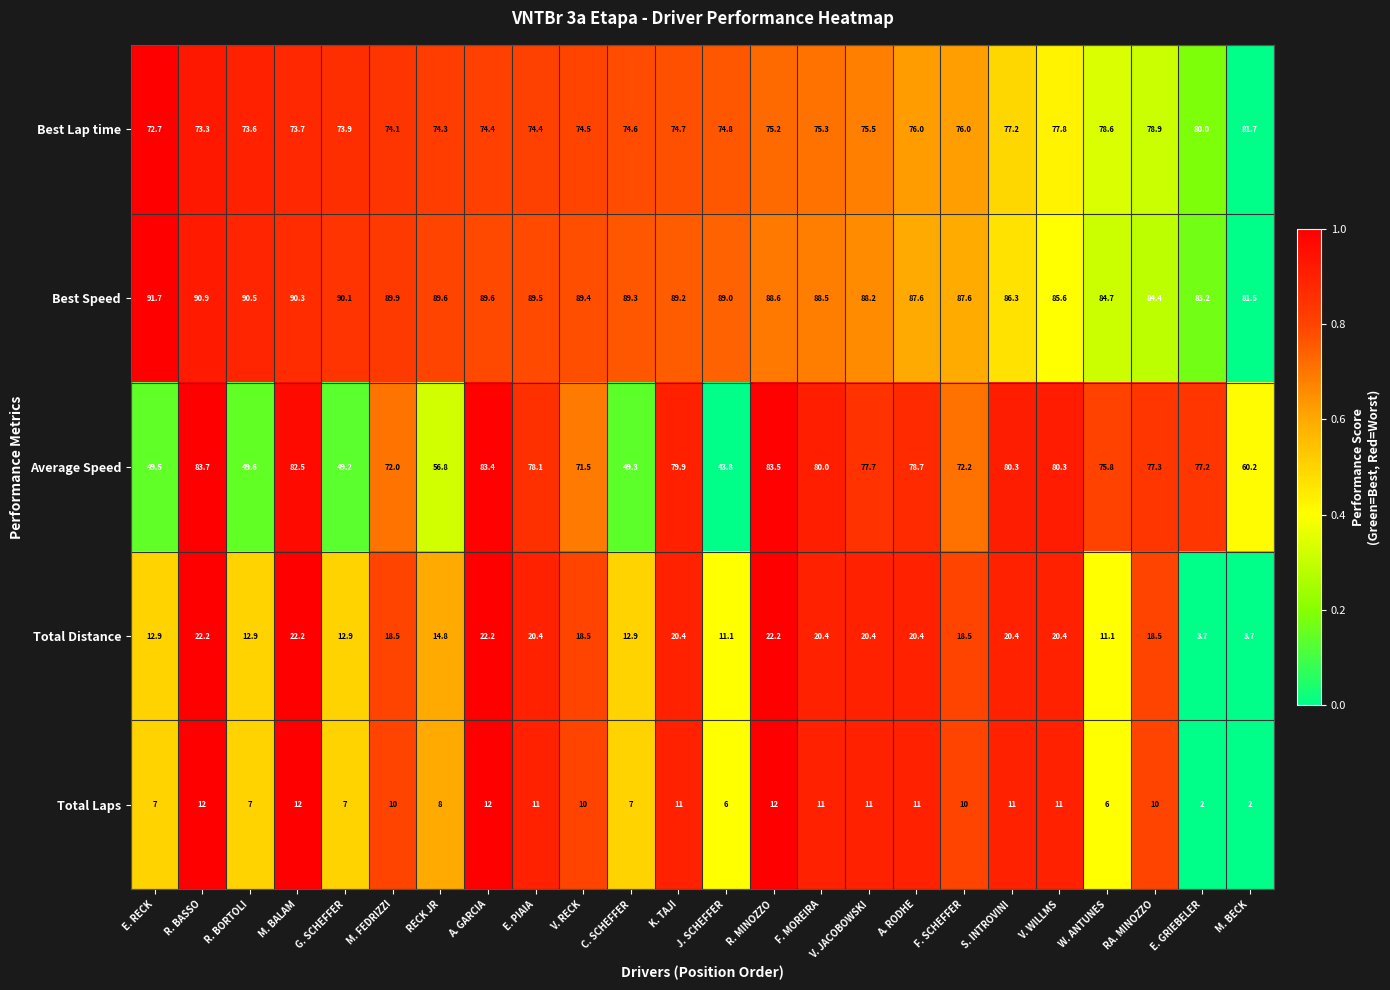

How many distinct data groups are displayed?

5